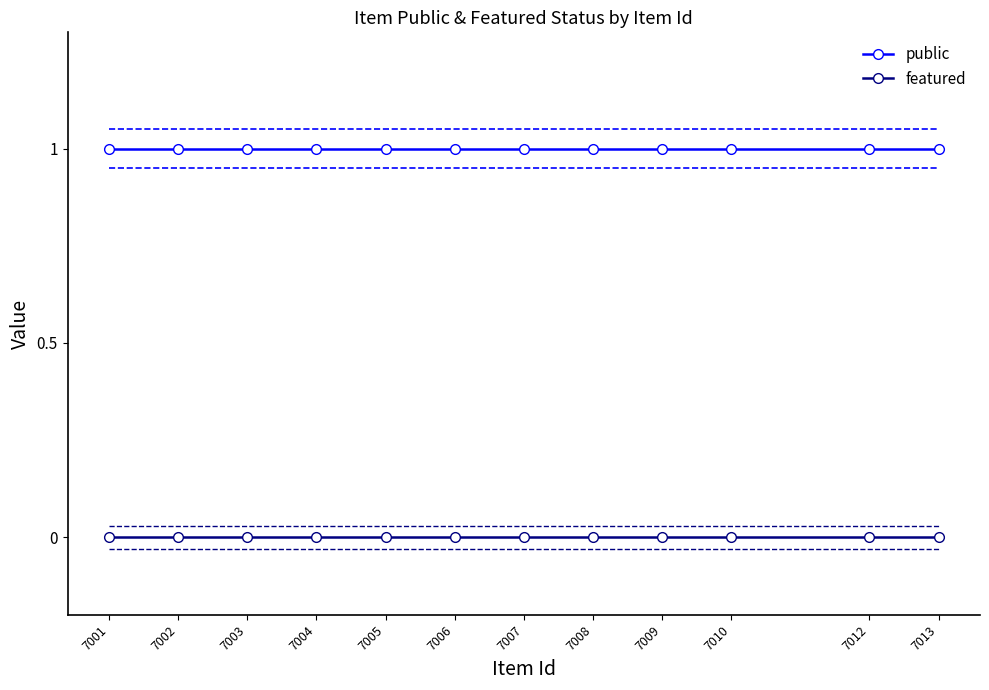

Reading left to right, extract all data points from this chart.

public: 1	1	1	1	1	1	1	1	1	1	1	1
featured: 0	0	0	0	0	0	0	0	0	0	0	0